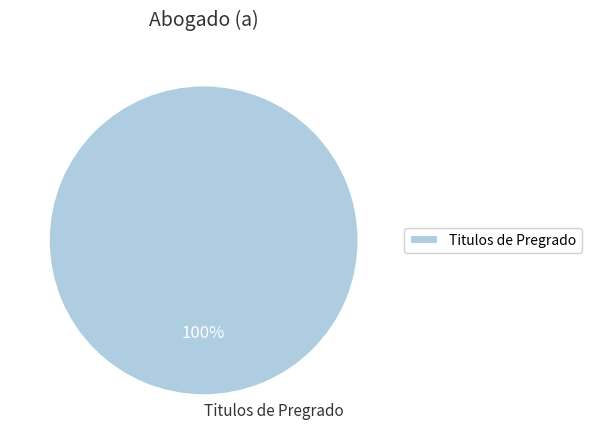

Does any single category account for the majority?

Yes